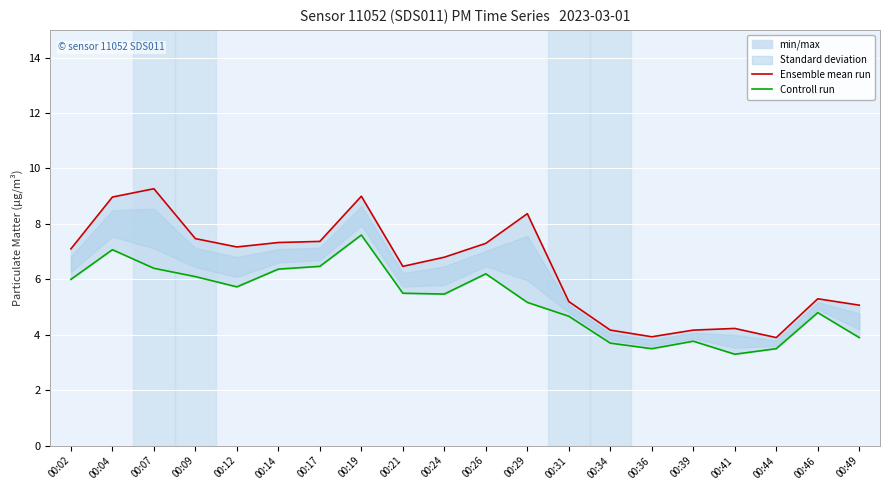

What is the value of the Ensemble mean run point at the 2nd from the left?

9.0